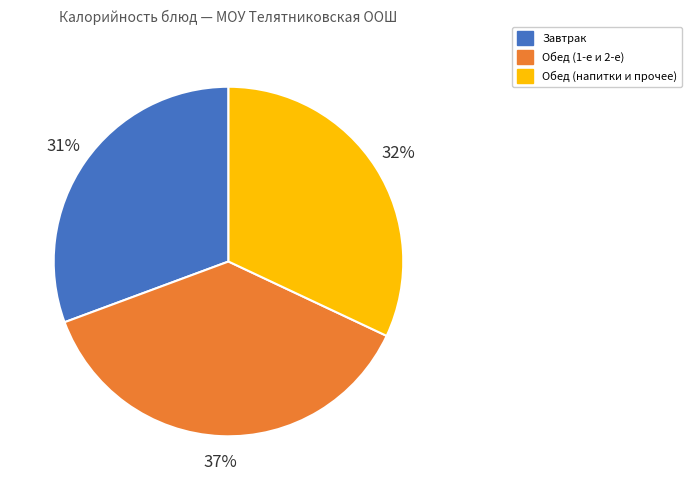

Is it true that Завтрак is 31% of the pie?

True